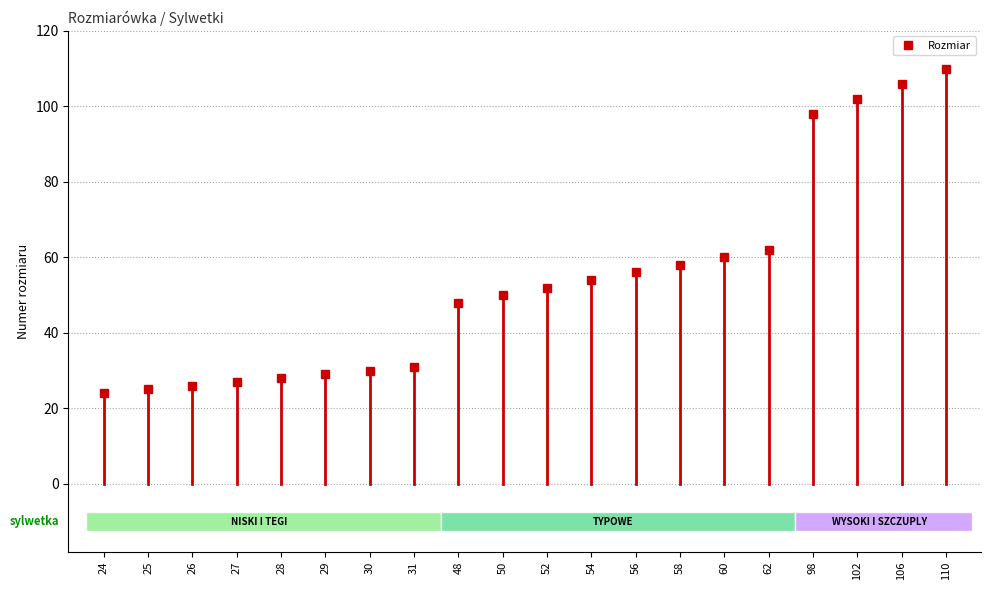

Rank the categories by value from lowest to highest.

24, 25, 26, 27, 28, 29, 30, 31, 48, 50, 52, 54, 56, 58, 60, 62, 98, 102, 106, 110